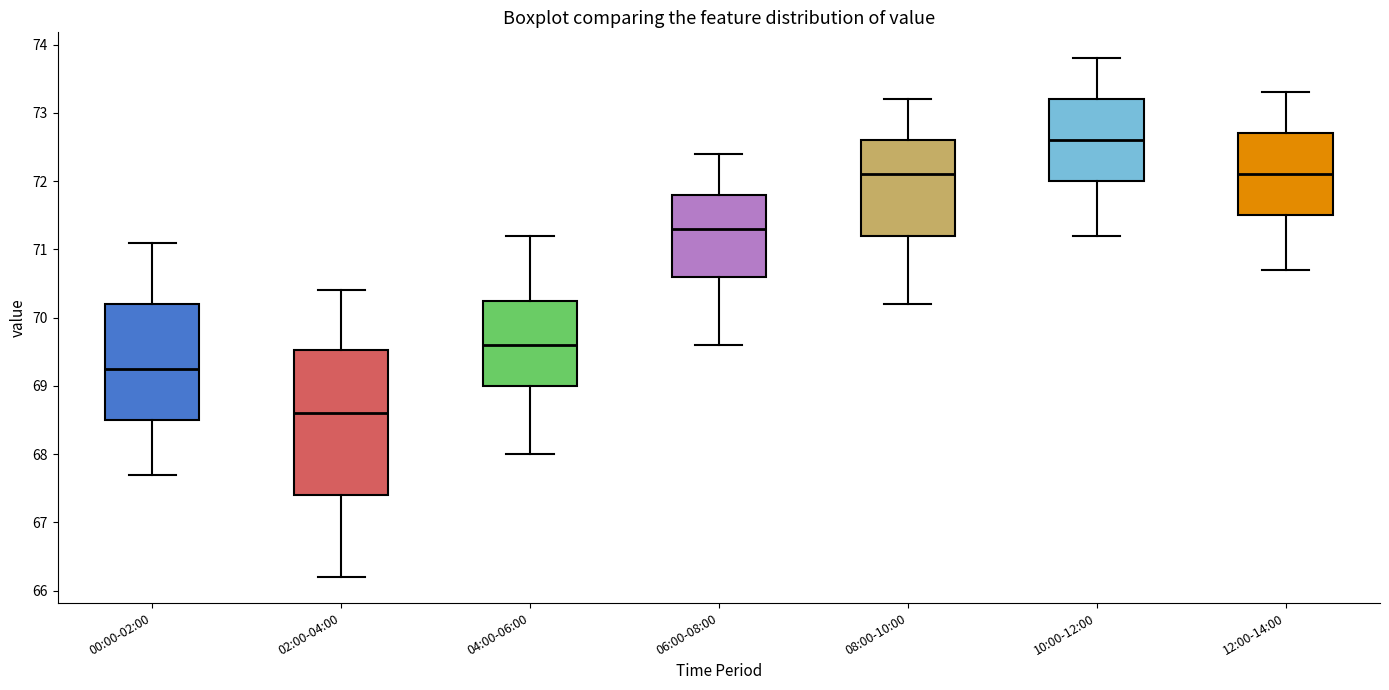

Reading left to right, transcribe this box plot: for each box, give where its median line is, the range the box spans, and where its two whiskers end, as read against the y-axis. The values are not printed on the chart, so give them approximately, as read against the axis.

00:00-02:00: median 69.3, box 68.5 to 70.2, whiskers 67.7 to 71.1
02:00-04:00: median 68.6, box 67.4 to 69.5, whiskers 66.2 to 70.4
04:00-06:00: median 69.6, box 69.0 to 70.3, whiskers 68.0 to 71.2
06:00-08:00: median 71.3, box 70.6 to 71.8, whiskers 69.6 to 72.4
08:00-10:00: median 72.1, box 71.2 to 72.6, whiskers 70.2 to 73.2
10:00-12:00: median 72.6, box 72.0 to 73.2, whiskers 71.2 to 73.8
12:00-14:00: median 72.1, box 71.5 to 72.7, whiskers 70.7 to 73.3